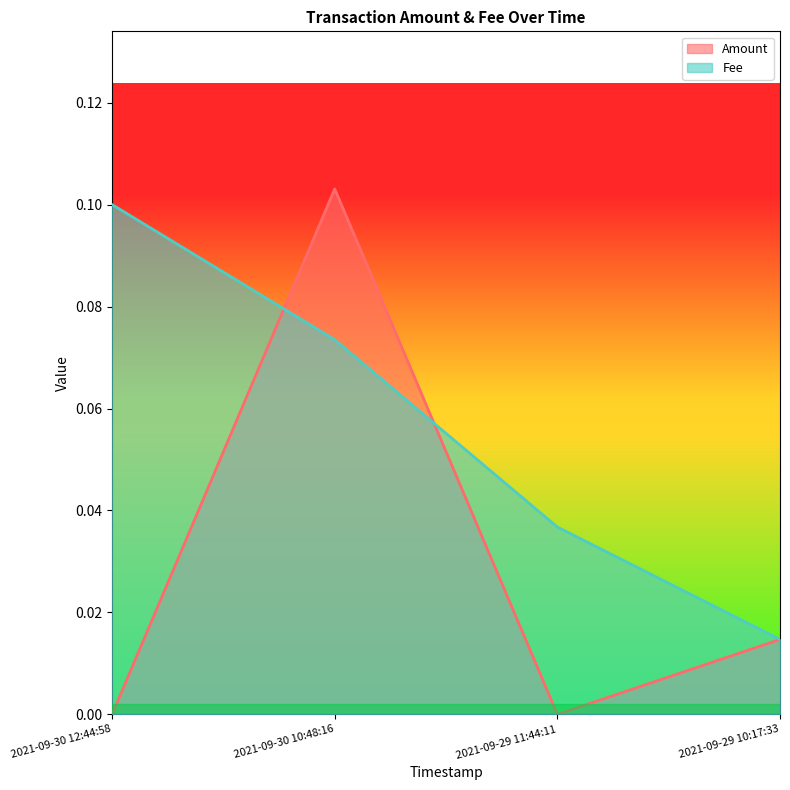

What is the label of the 3rd point from the left?

2021-09-29 11:44:11